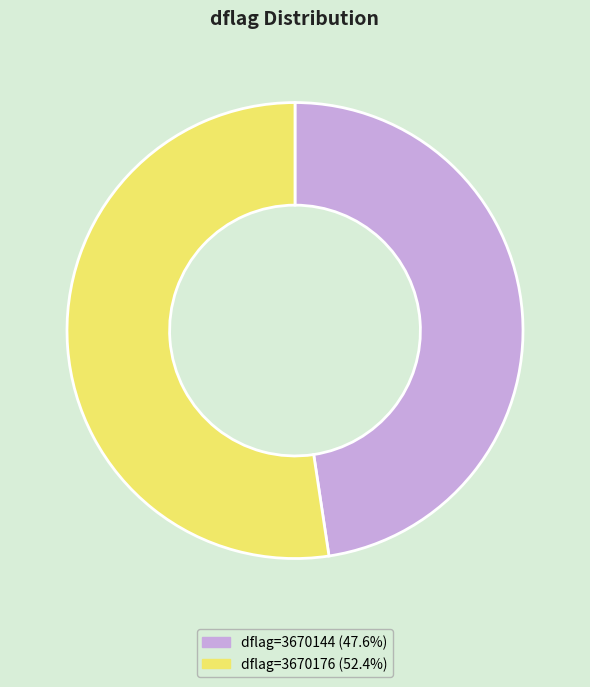

How many segments does this pie chart have?

2